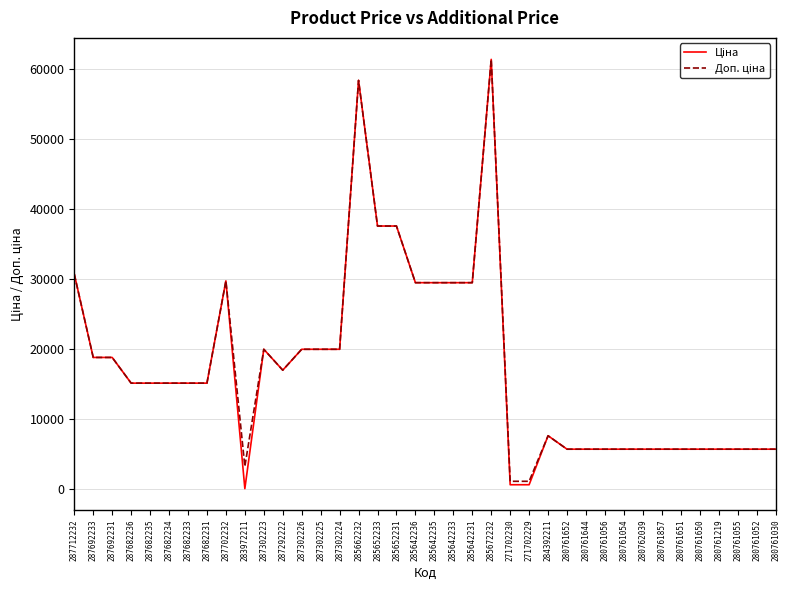

What is the total value across all series at 280761052?

11347.6